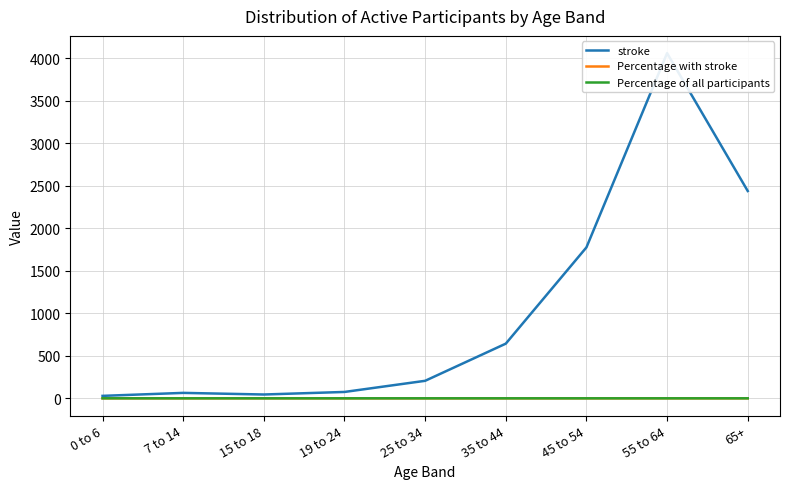

How many values in the stroke series exceed 206?

4